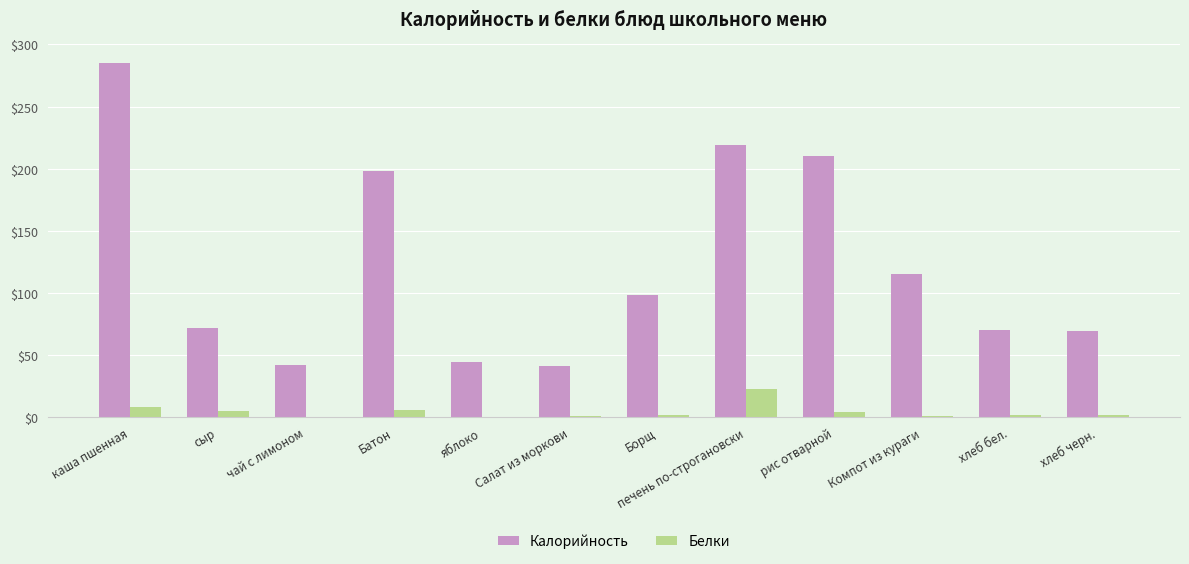

At which label is Калорийность closest to 163?

Батон